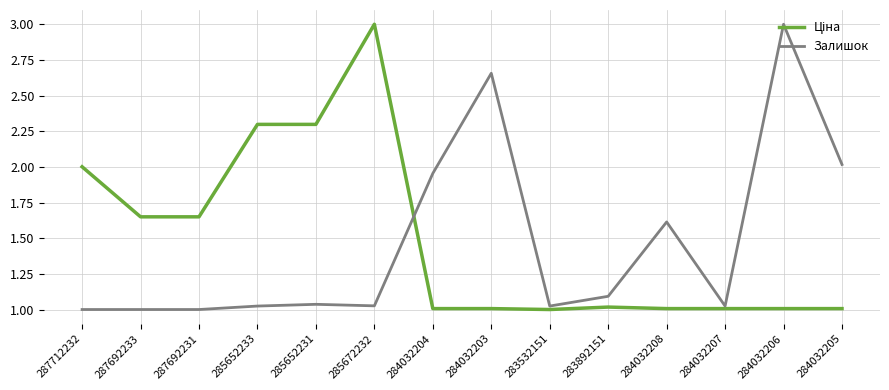

How many lines are shown in the chart?

2